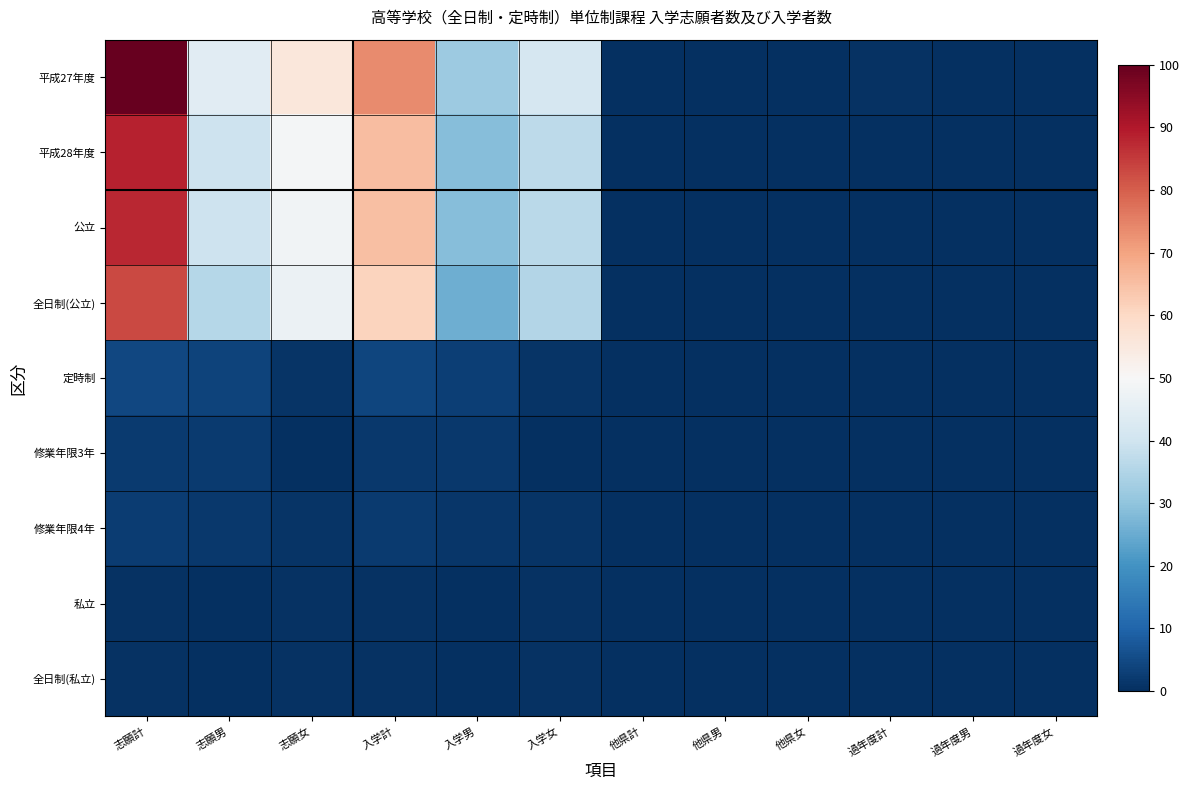

Reading left to right, extract all data points from this chart.

平成27年度: 志願計=100.0	志願男=44.2	志願女=55.8	入学計=73.7	入学男=32.0	入学女=41.6	他県計=0.2	他県男=0.1	他県女=0.1	過年度計=0.5	過年度男=0.2	過年度女=0.2
平成28年度: 志願計=88.3	志願男=39.5	志願女=48.8	入学計=65.5	入学男=28.6	入学女=36.9	他県計=0.2	他県男=0.0	他県女=0.2	過年度計=0.1	過年度男=0.0	過年度女=0.0
公立: 志願計=87.6	志願男=39.5	志願女=48.1	入学計=65.1	入学男=28.6	入学女=36.5	他県計=0.2	他県男=0.0	他県女=0.2	過年度計=0.1	過年度男=0.0	過年度女=0.0
全日制(公立): 志願計=83.0	志願男=35.9	志願女=47.1	入学計=61.1	入学男=25.6	入学女=35.5	他県計=0.2	他県男=0.0	他県女=0.2	過年度計=0.0	過年度男=0.0	過年度女=0.0
定時制: 志願計=4.6	志願男=3.6	志願女=1.0	入学計=4.0	入学男=3.0	入学女=1.0	他県計=0.0	他県男=0.0	他県女=0.0	過年度計=0.1	過年度男=0.0	過年度女=0.0
修業年限3年: 志願計=2.1	志願男=2.0	志願女=0.1	入学計=1.7	入学男=1.6	入学女=0.1	他県計=0.0	他県男=0.0	他県女=0.0	過年度計=0.0	過年度男=0.0	過年度女=0.0
修業年限4年: 志願計=2.5	志願男=1.6	志願女=0.9	入学計=2.3	入学男=1.4	入学女=0.9	他県計=0.0	他県男=0.0	他県女=0.0	過年度計=0.1	過年度男=0.0	過年度女=0.0
私立: 志願計=0.7	志願男=0.0	志願女=0.7	入学計=0.4	入学男=0.0	入学女=0.4	他県計=0.0	他県男=0.0	他県女=0.0	過年度計=0.0	過年度男=0.0	過年度女=0.0
全日制(私立): 志願計=0.7	志願男=0.0	志願女=0.7	入学計=0.4	入学男=0.0	入学女=0.4	他県計=0.0	他県男=0.0	他県女=0.0	過年度計=0.0	過年度男=0.0	過年度女=0.0